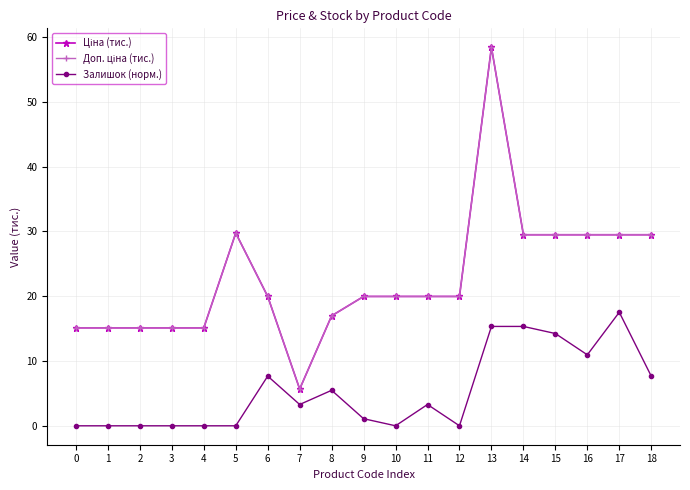

Does the chart have visible grid lines?

Yes